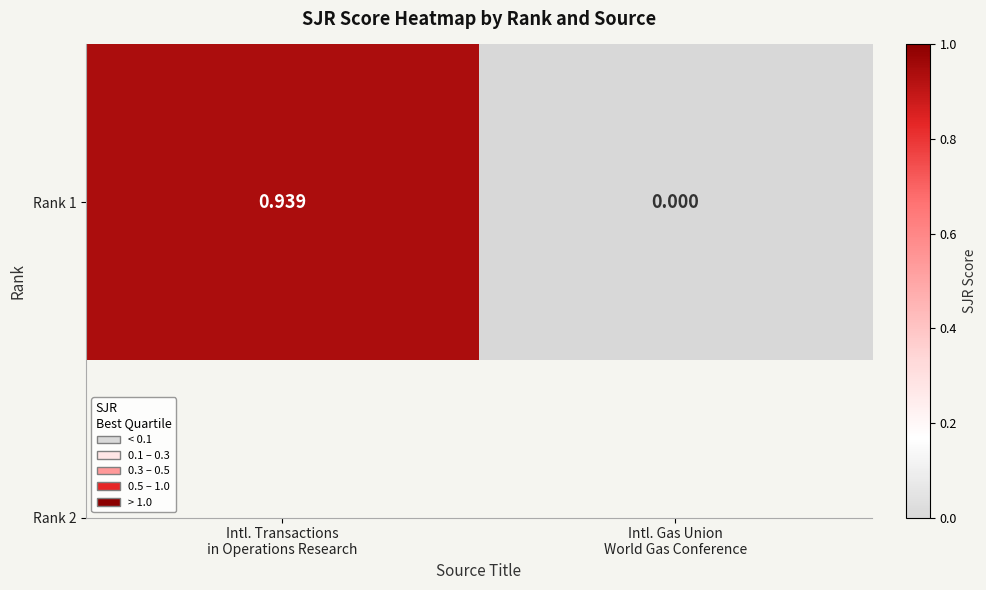

How many values exceed 0?

1